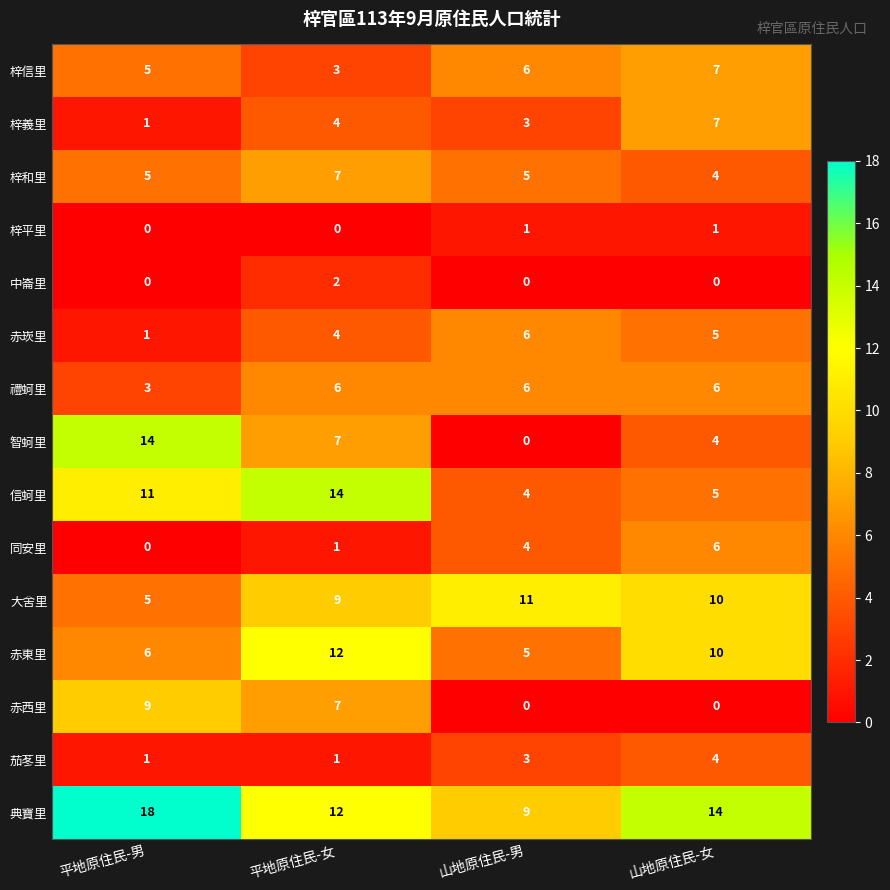

What is the difference between the maximum and second lowest values in the 茄苳里 series?

3